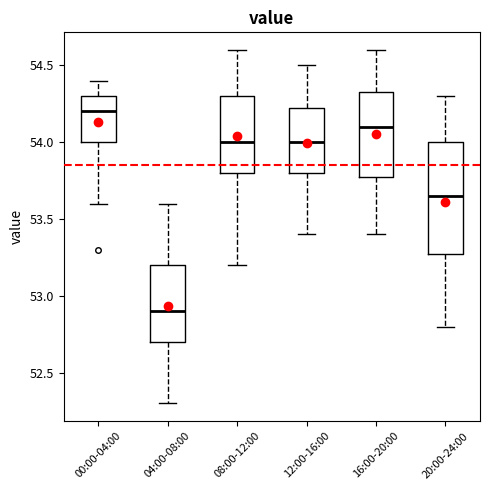

Which box's median line is the lowest?

04:00-08:00